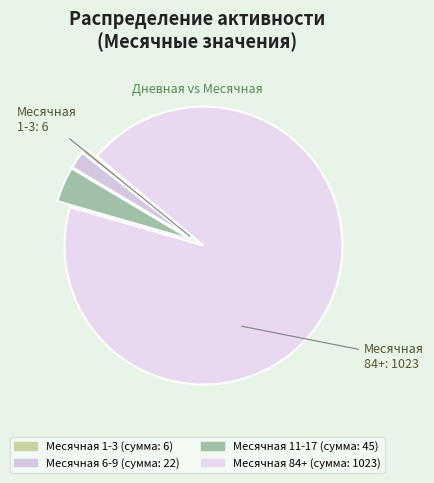

Count the number of slices in the pie.

4